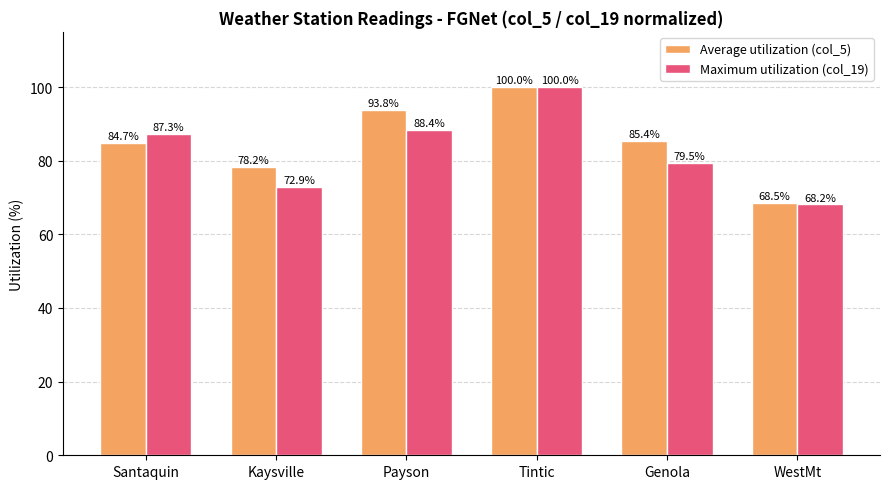

The value of Maximum utilization (col_19) at Santaquin is 60.8. True or false?

False